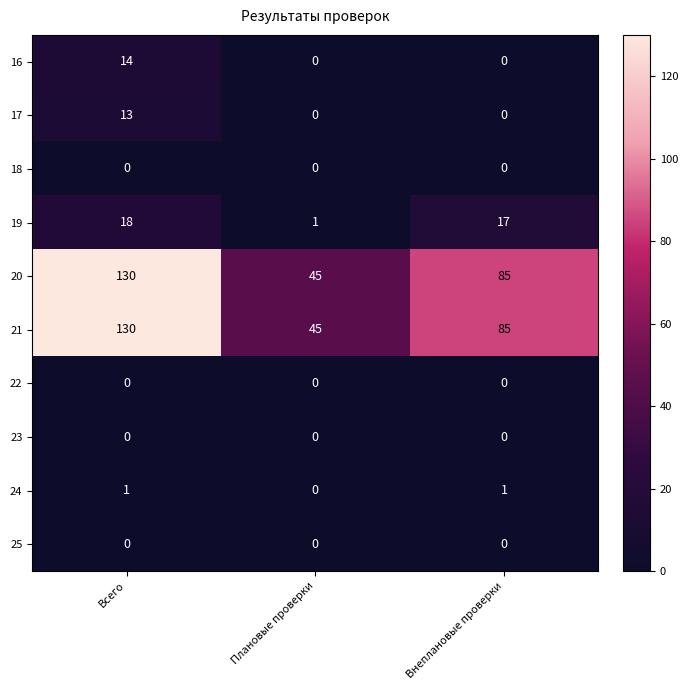

What is the difference between the highest and lowest values at Всего?

130